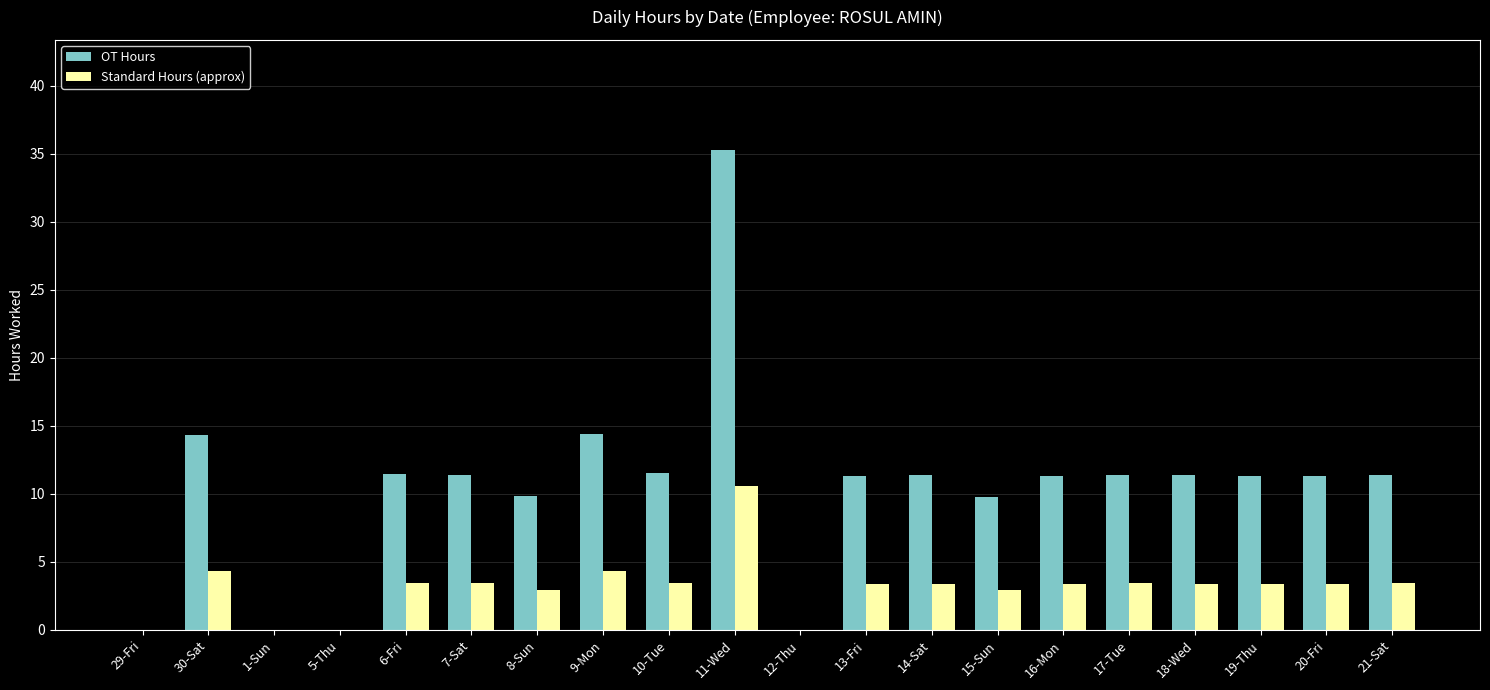

Between 12-Thu and 19-Thu, which series saw the biggest shift?

OT Hours